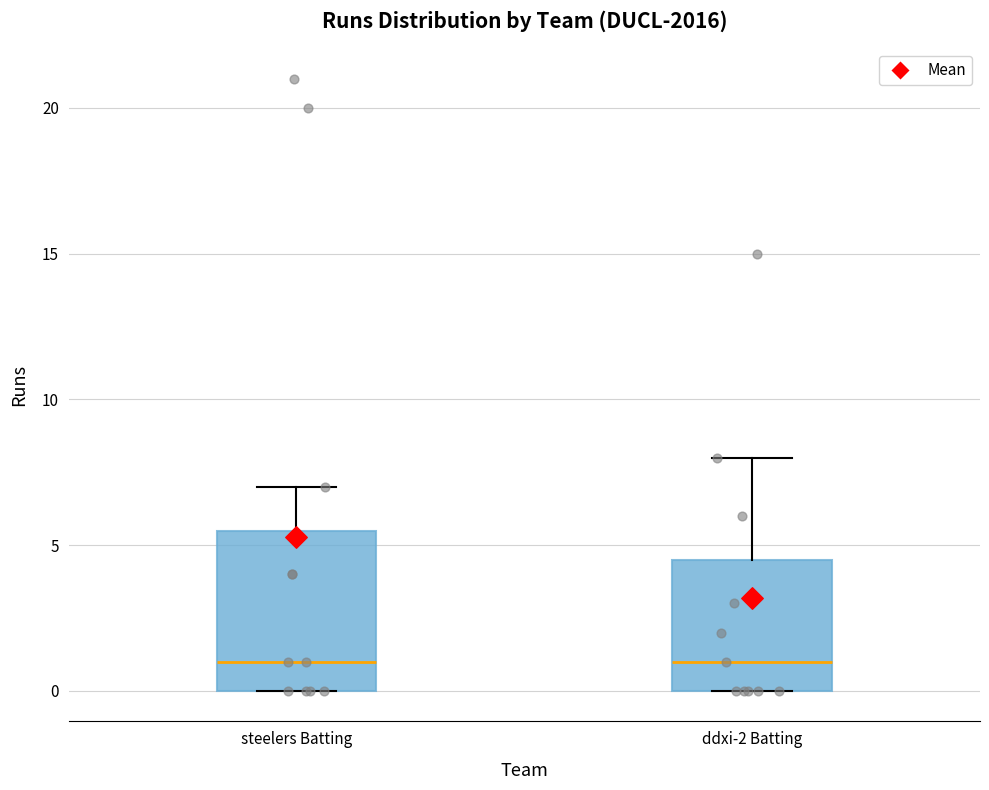

Where does the median line of the box for steelers Batting sit on the y-axis? The values are not printed on the chart, so give them approximately, as read against the axis.

1.0